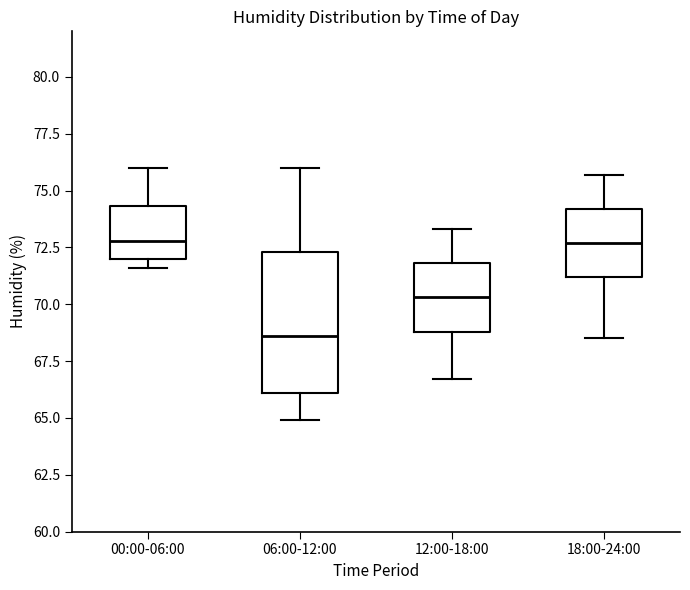

Reading left to right, transcribe this box plot: for each box, give where its median line is, the range the box spans, and where its two whiskers end, as read against the y-axis. The values are not printed on the chart, so give them approximately, as read against the axis.

00:00-06:00: median 73.0, box 72.0 to 74.5, whiskers 71.5 to 76.0
06:00-12:00: median 68.5, box 66.0 to 72.5, whiskers 65.0 to 76.0
12:00-18:00: median 70.5, box 69.0 to 72.0, whiskers 66.5 to 73.5
18:00-24:00: median 72.5, box 71.0 to 74.0, whiskers 68.5 to 75.5